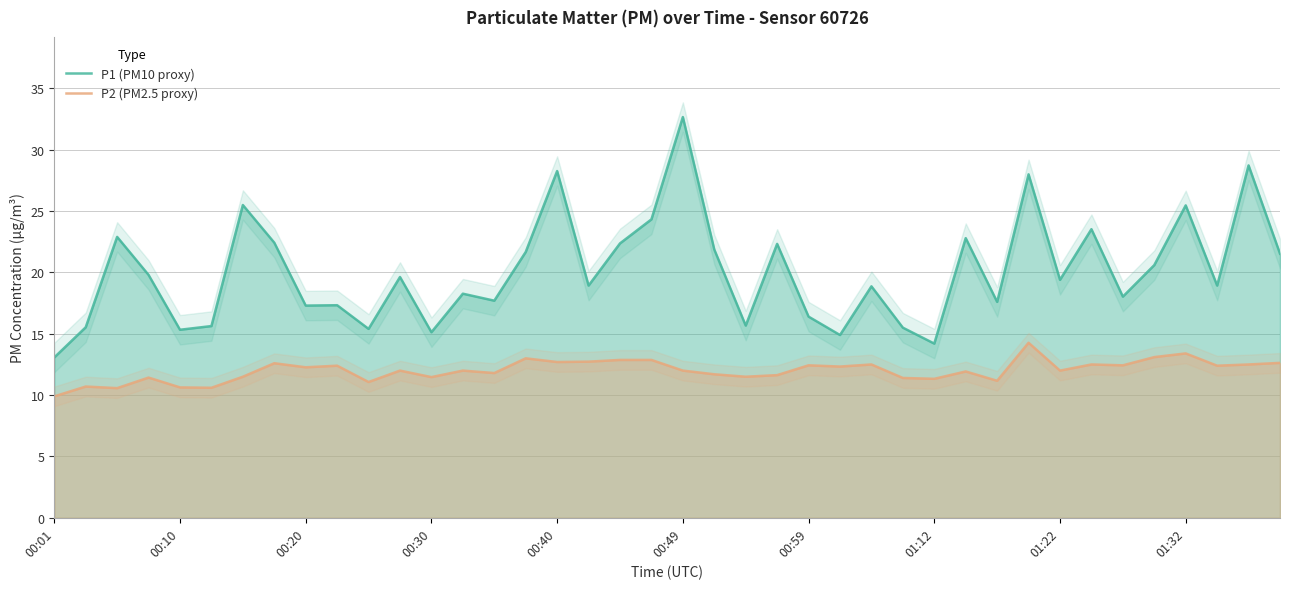

List the series in order of their peak value, lowest first.

P2 (PM2.5 proxy), P1 (PM10 proxy)